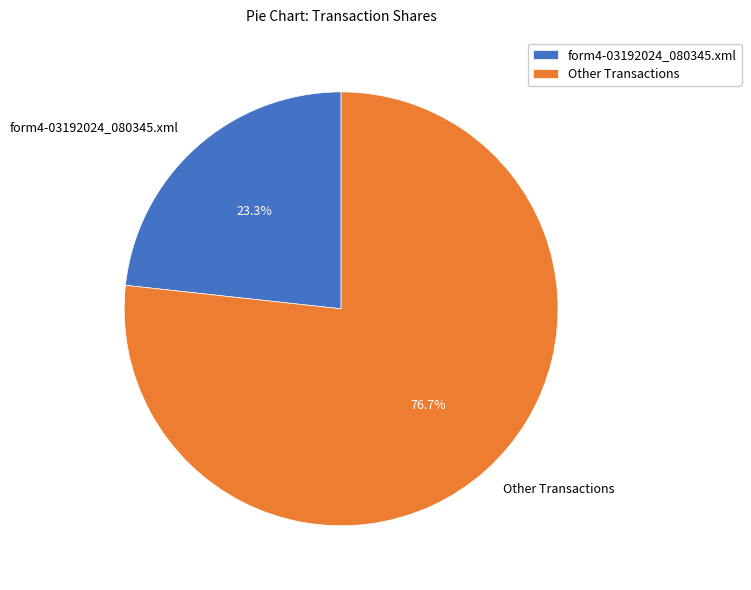

Is the sum of Other Transactions and form4-03192024_080345.xml greater than half?

Yes